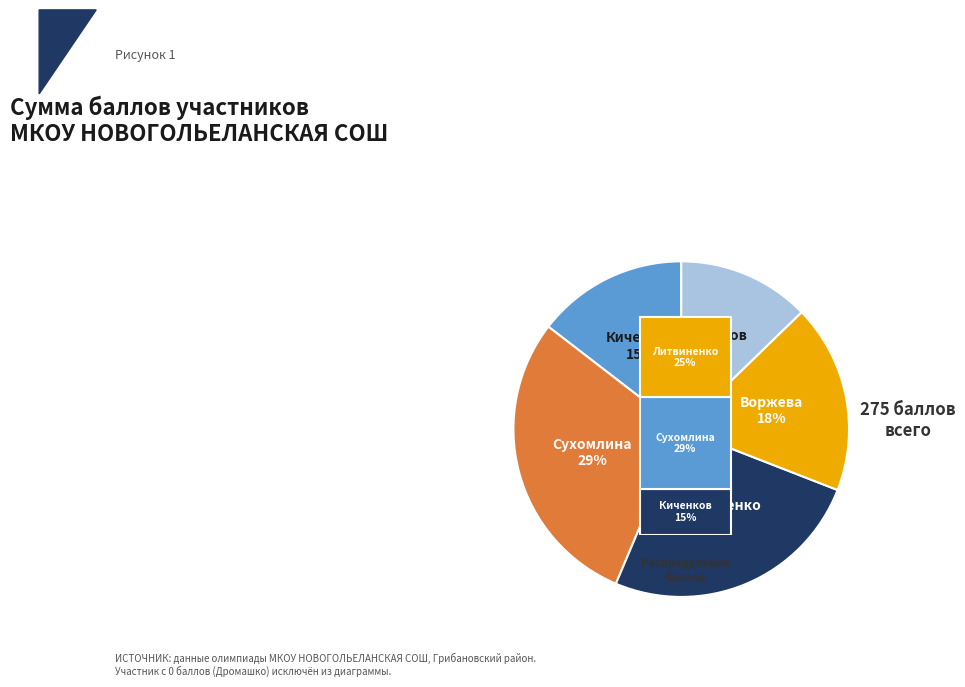

To the nearest percent, what is the difference between the largest and smallest slice percentages?

16%